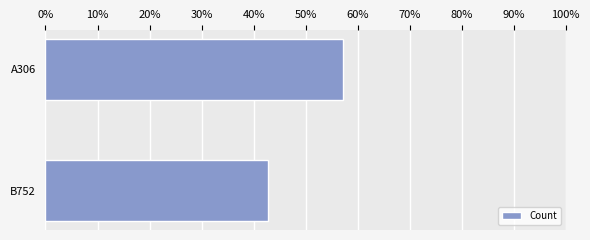

What is the average value?

0.5